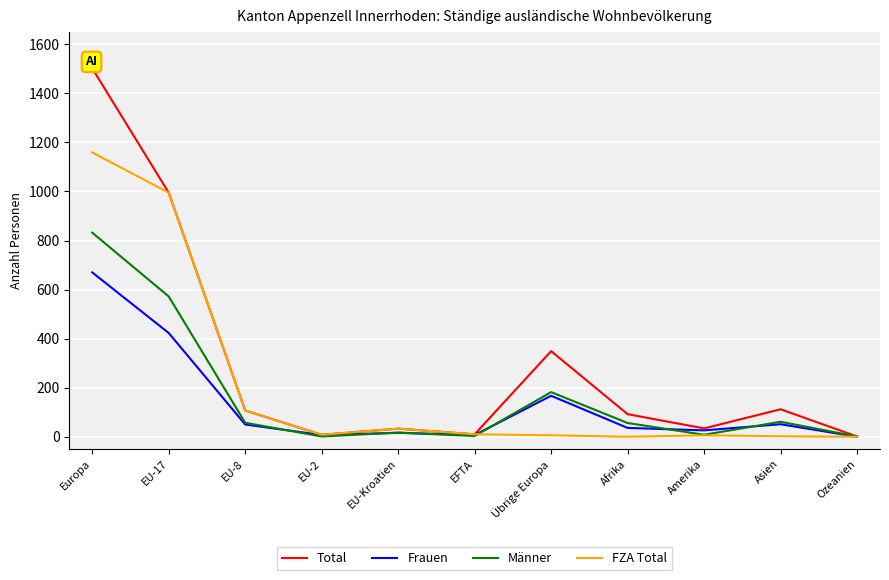

How many values in the Total series are below 92?

5